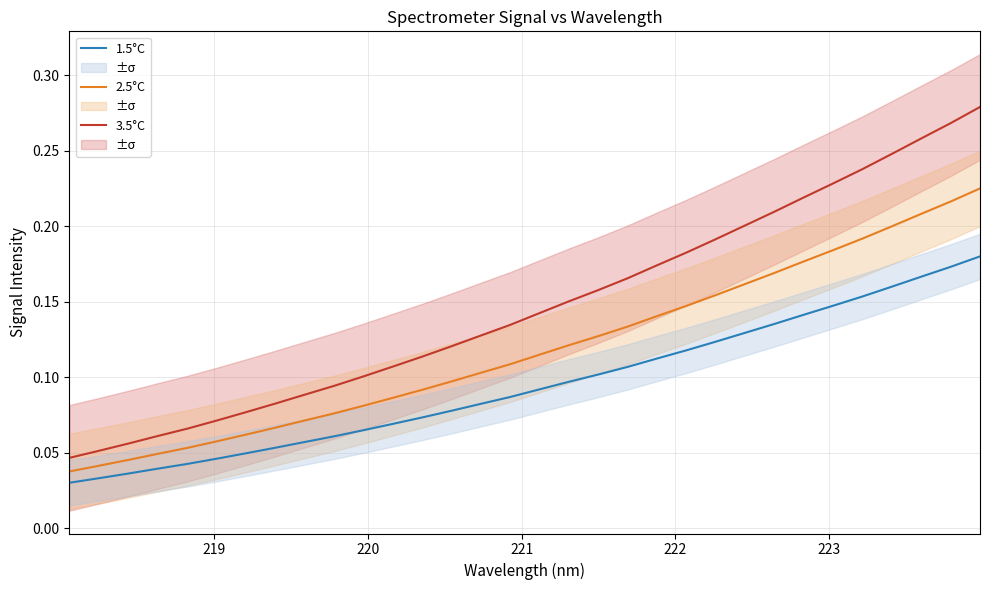

True or false: 3.5°C and 2.5°C intersect in this chart.

False